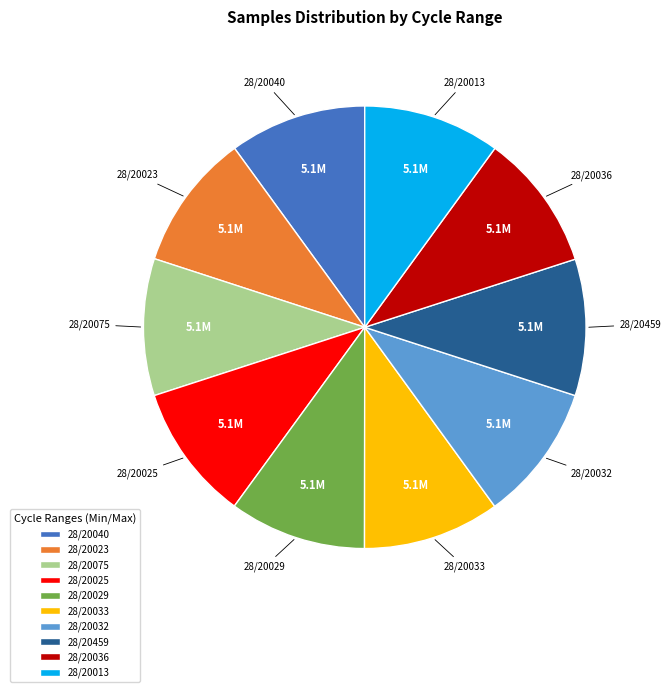

Is the sum of 28/20075 and 28/20013 greater than half?

No